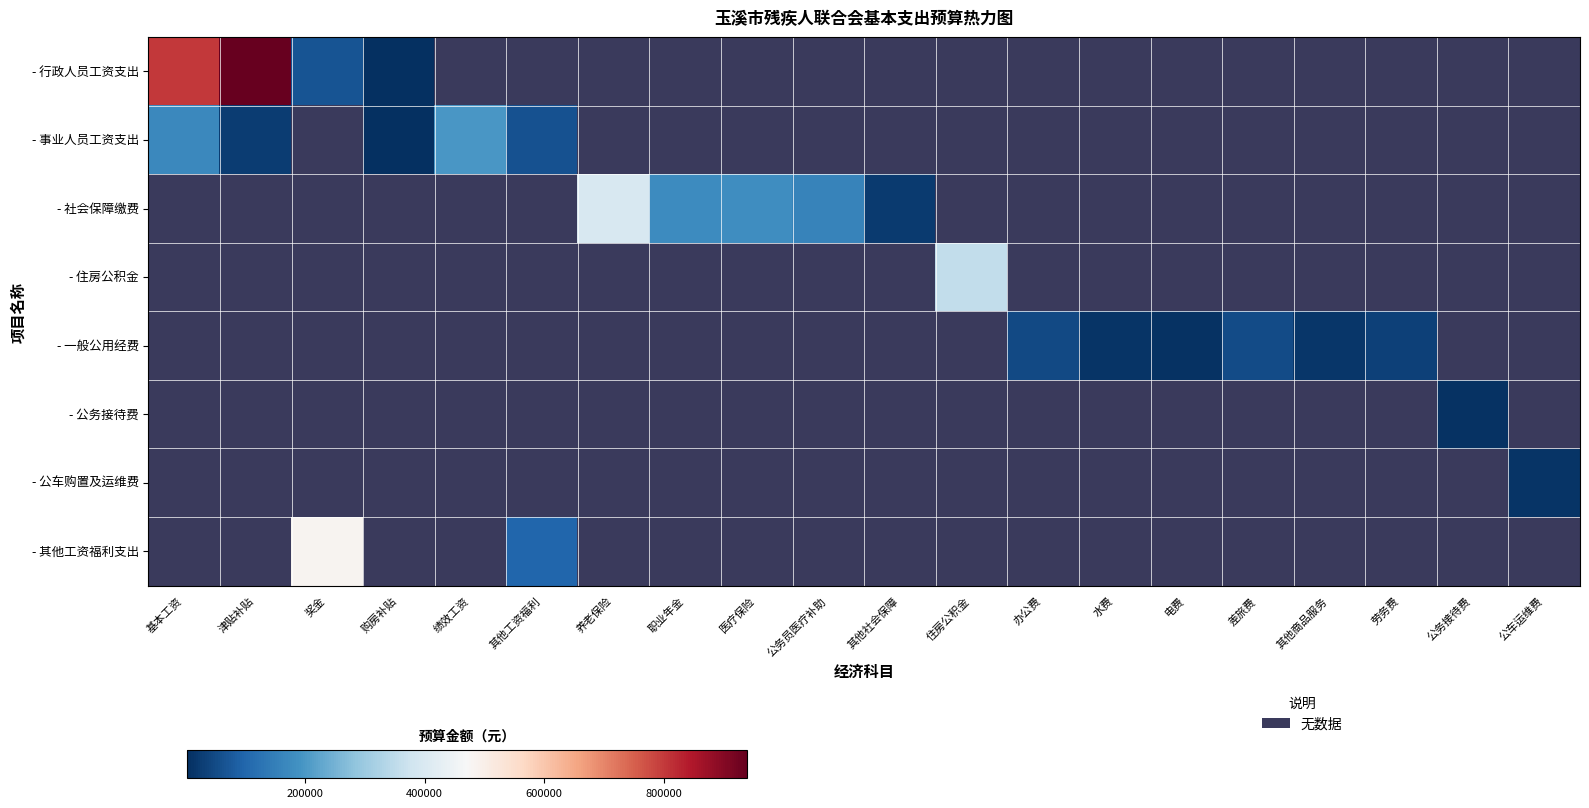

Count the number of categories in the chart.

20